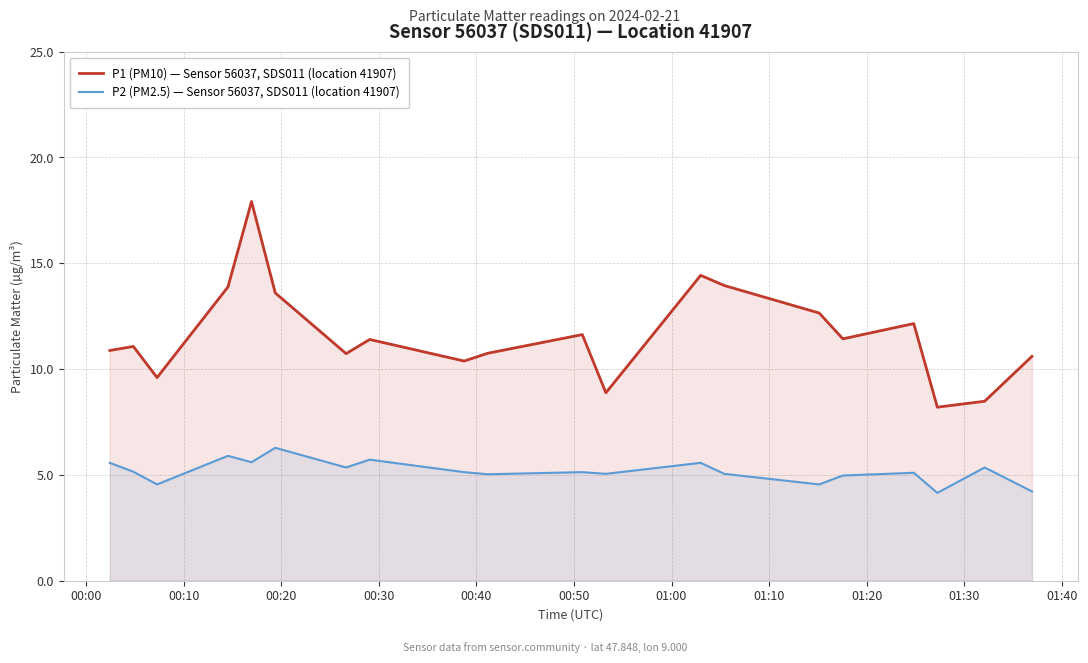

Reading left to right, extract all data points from this chart.

P1 (PM10) — Sensor 56037, SDS011 (location 41907): 10.9	11.1	9.6	13.9	17.9	13.6	10.7	11.4	10.4	10.8	11.6	8.9	14.4	13.9	12.7	11.4	12.2	8.2	8.5	10.6
P2 (PM2.5) — Sensor 56037, SDS011 (location 41907): 5.6	5.2	4.5	5.9	5.6	6.3	5.3	5.7	5.1	5.0	5.1	5.0	5.6	5.0	4.5	5.0	5.1	4.2	5.3	4.2